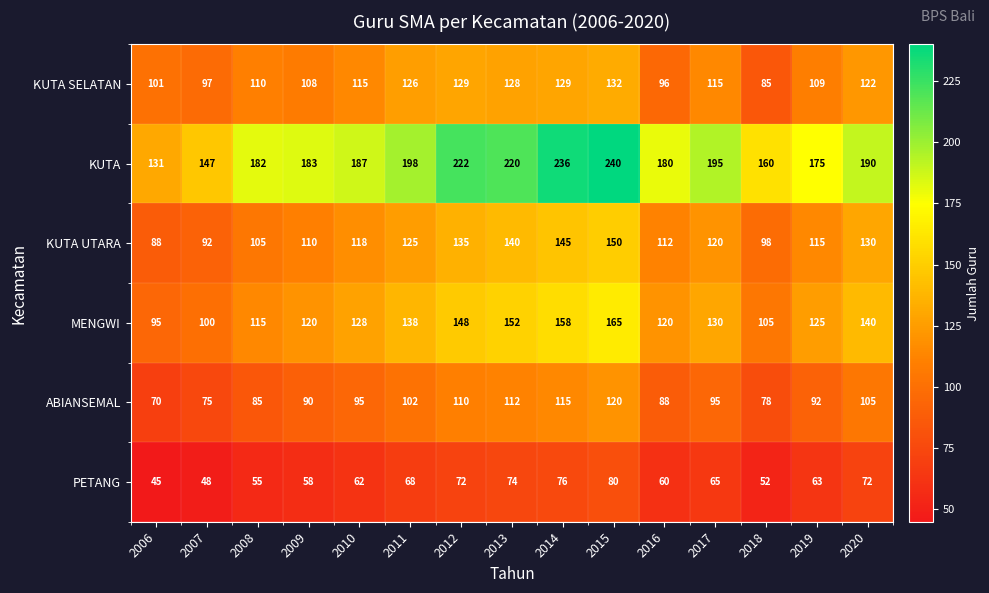

What is the maximum value shown in the chart?

240